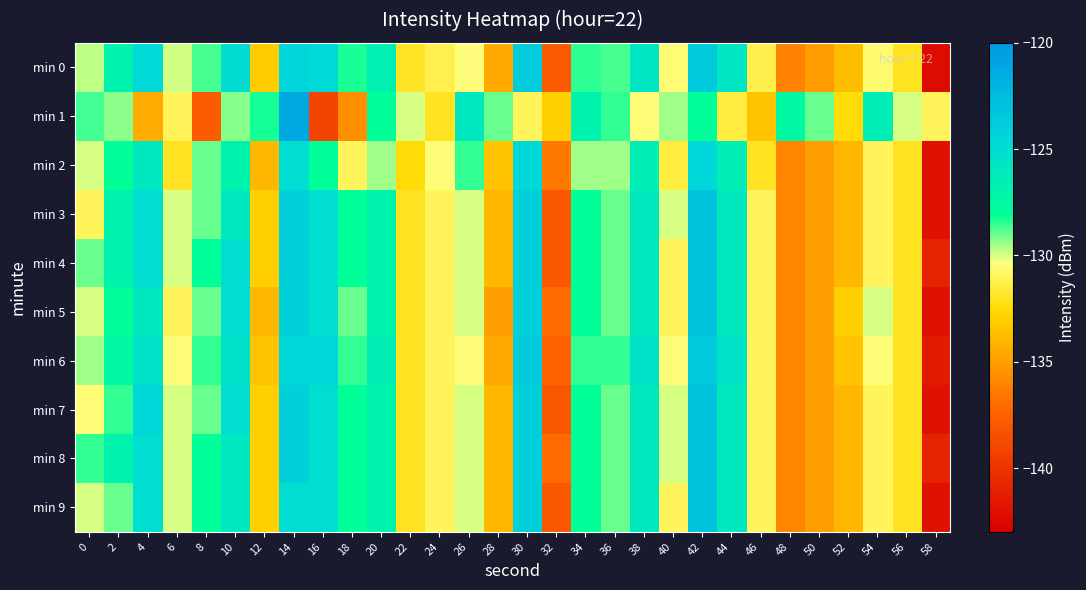

At which category is the sum across all series the highest?

42